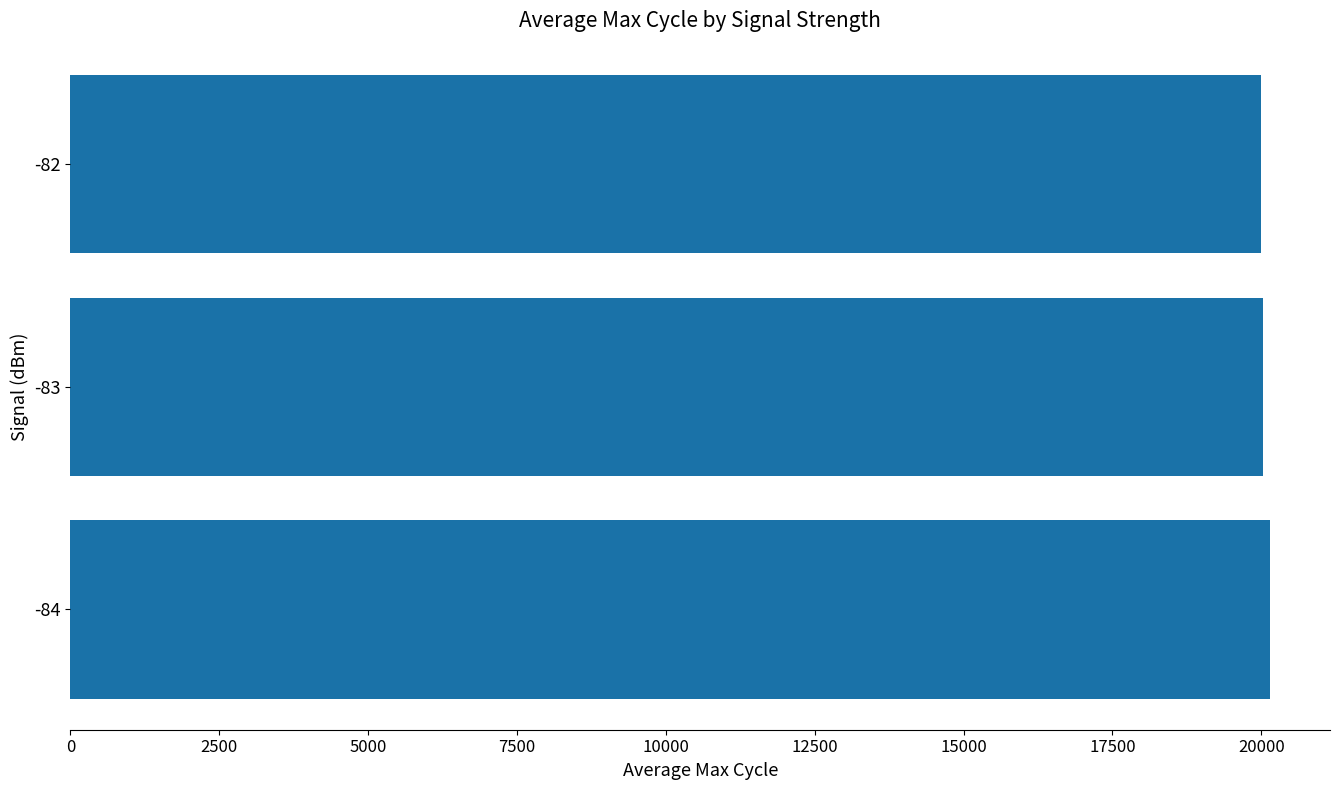

What is the ratio of the value at -82 to the value at -83?

1.0